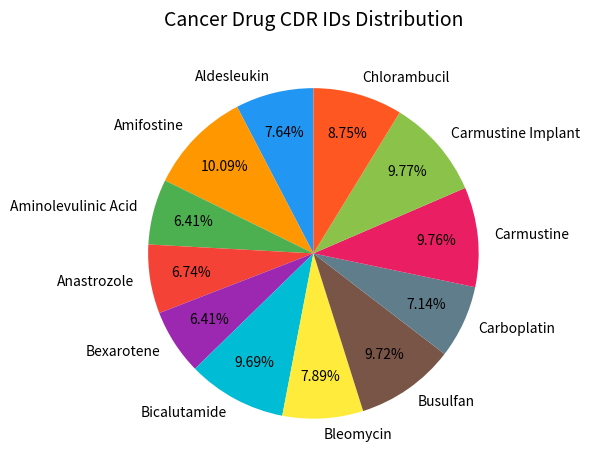

How many segments does this pie chart have?

12